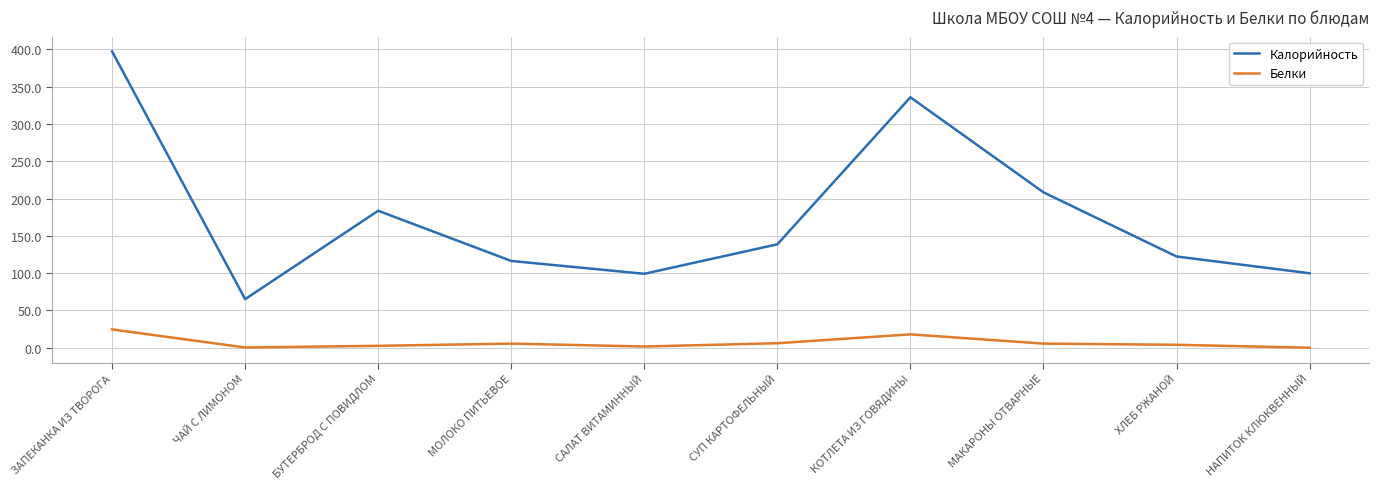

How many lines are shown in the chart?

2